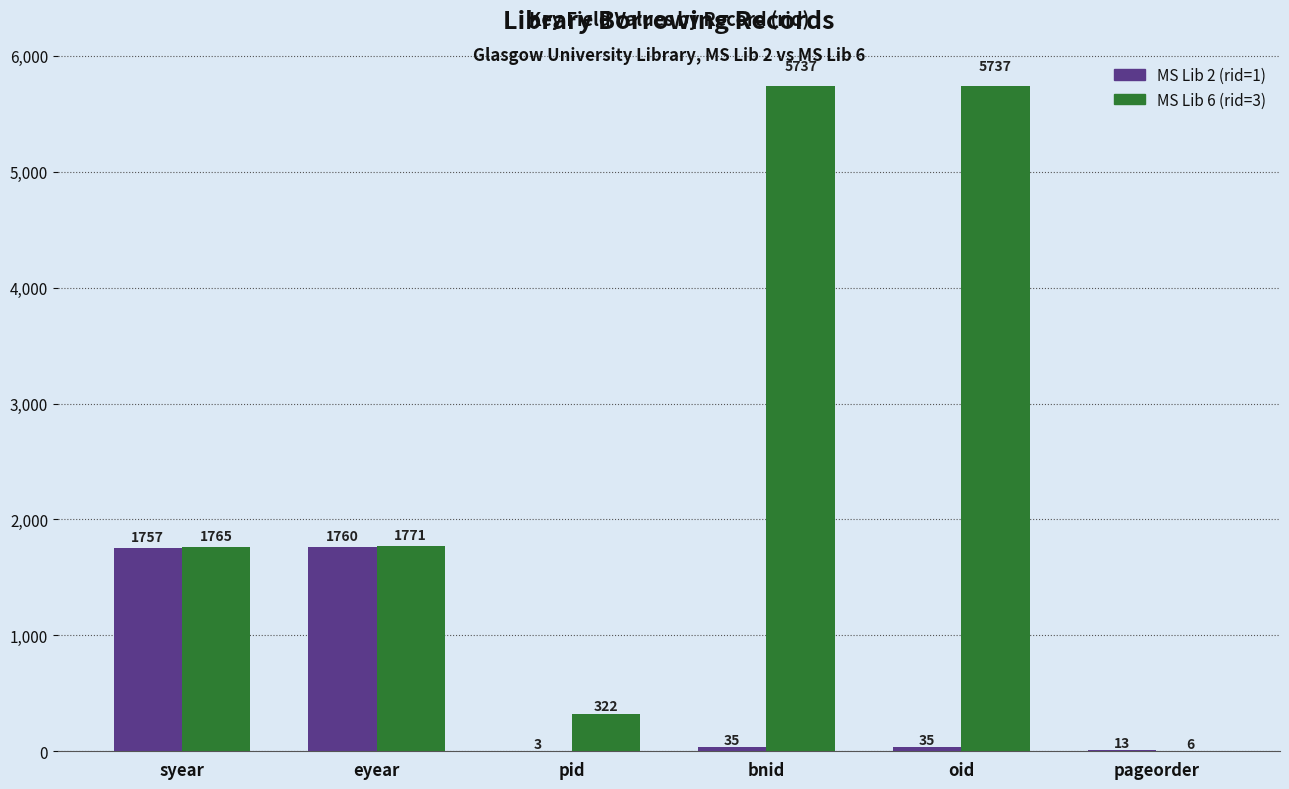

What is the sum of all MS Lib 2 (rid=1) values?

3603